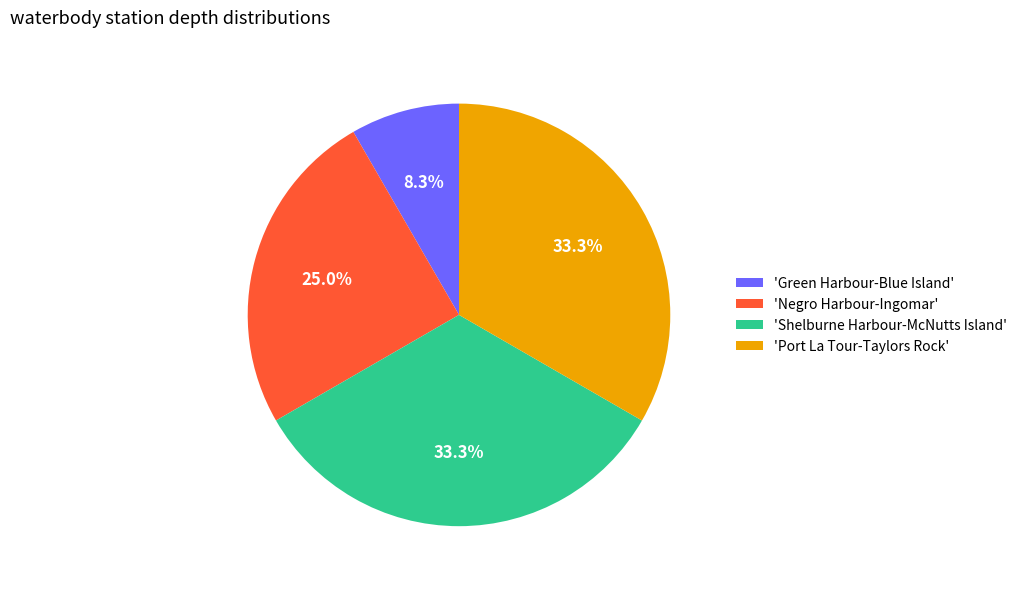

Combined, do 'Negro Harbour-Ingomar' and 'Shelburne Harbour-McNutts Island' account for over 50%?

Yes